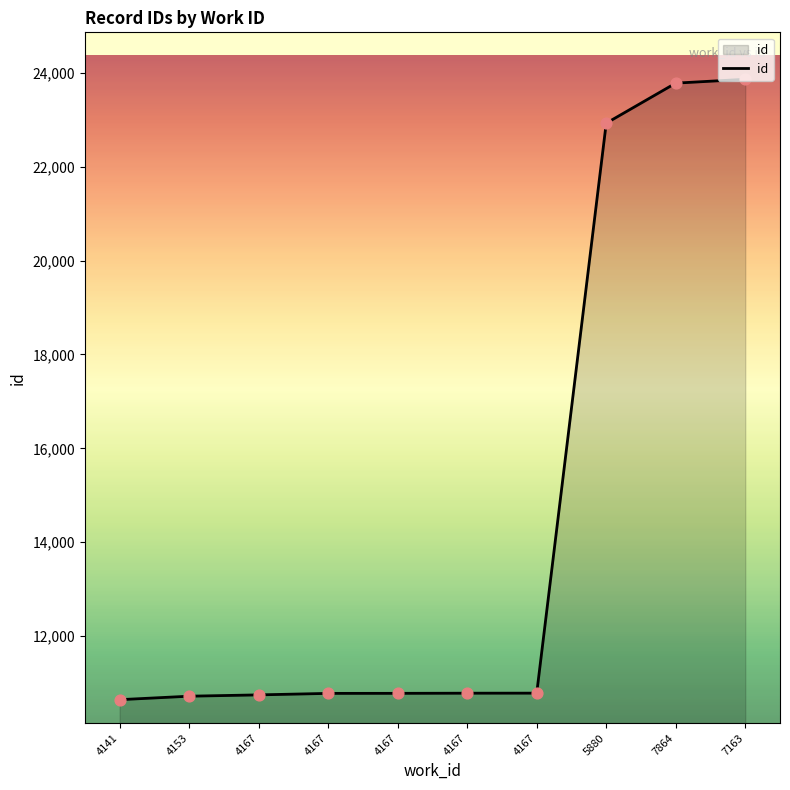

Is this an area chart (filled region under the line)?

Yes